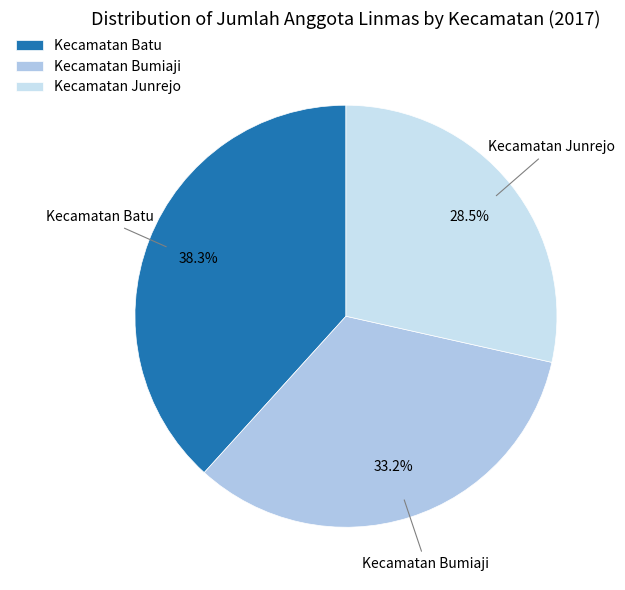

Which has a higher value, Kecamatan Bumiaji or Kecamatan Batu?

Kecamatan Batu